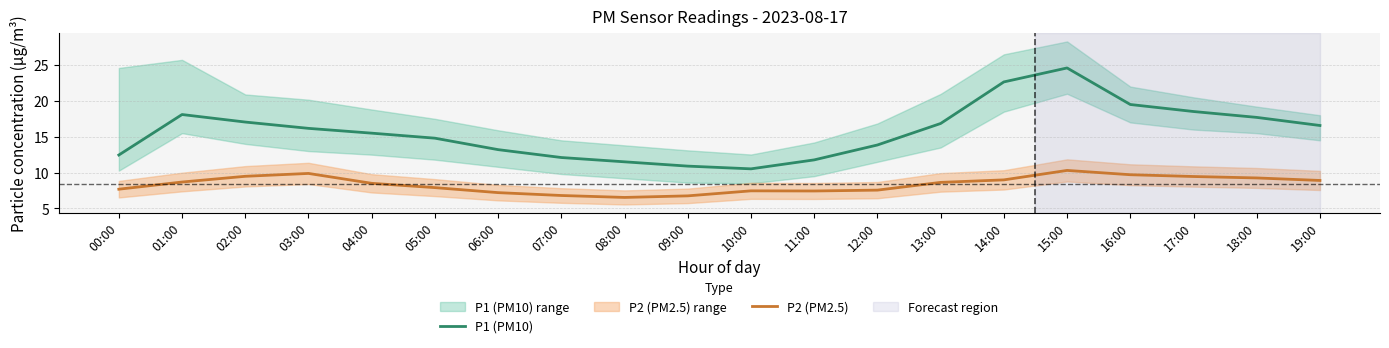

Which series has the widest spread of values?

P1 (PM10)